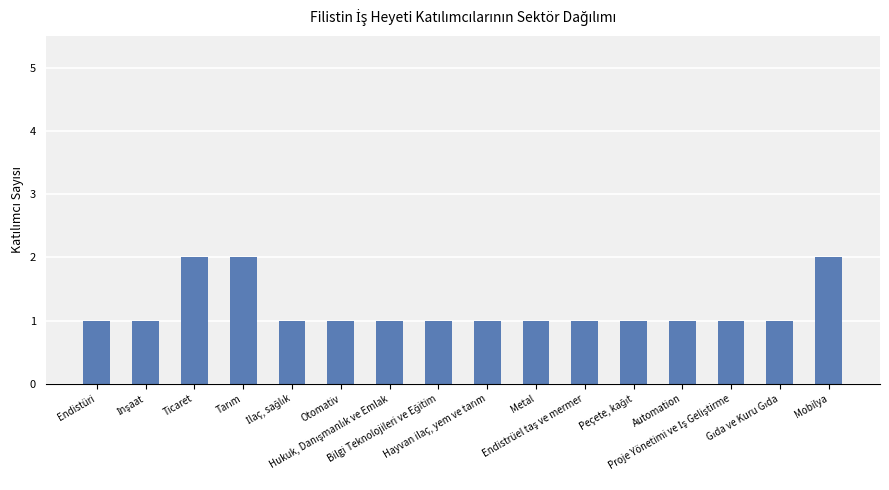

What is the value of the 14th bar from the left?

1